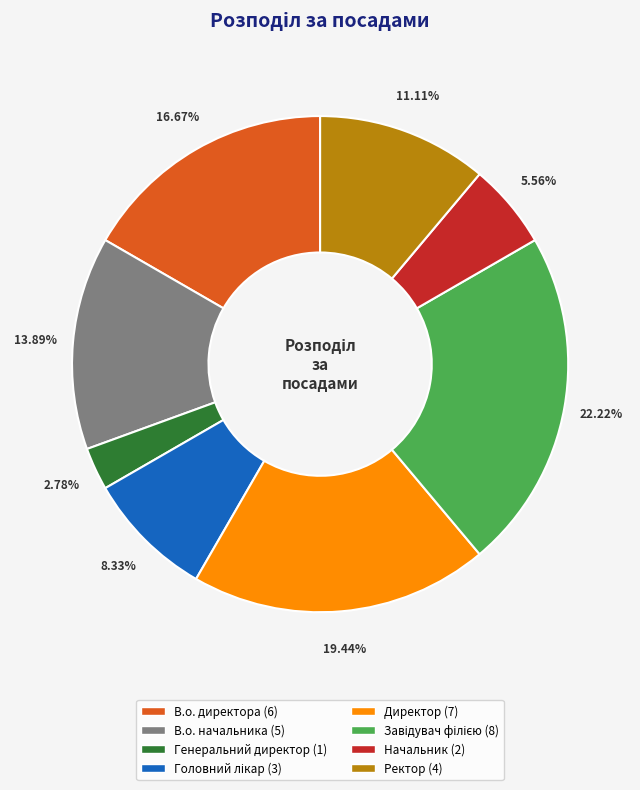

To the nearest percent, what percentage of the pie is В.о. директора?

17%